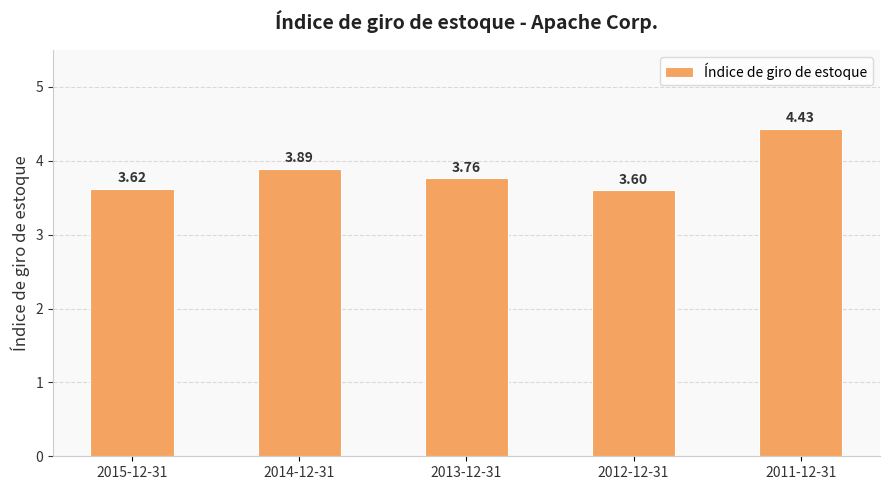

What is the difference between the values at 2013-12-31 and 2014-12-31?

0.1